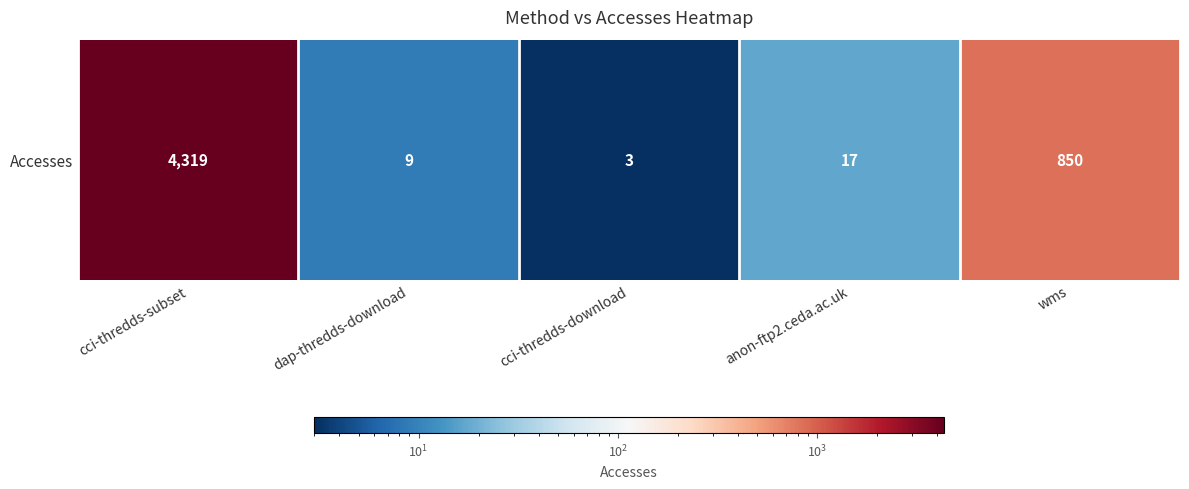

List the labels in order of value, largest first.

cci-thredds-subset, wms, anon-ftp2.ceda.ac.uk, dap-thredds-download, cci-thredds-download